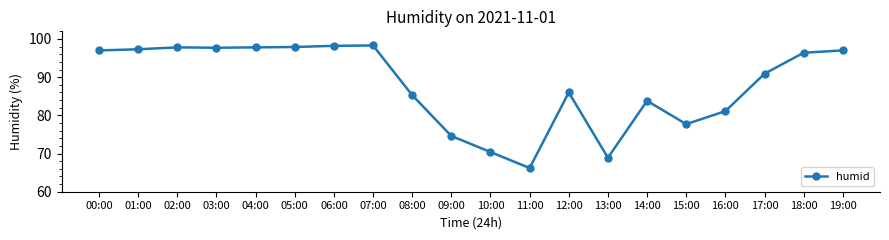

Where is the data nearest to the value 82?

16:00